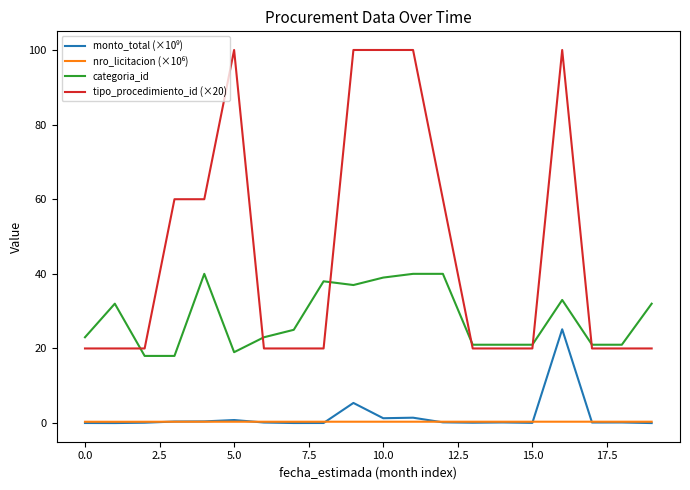

What is the greatest value displayed?

100.0